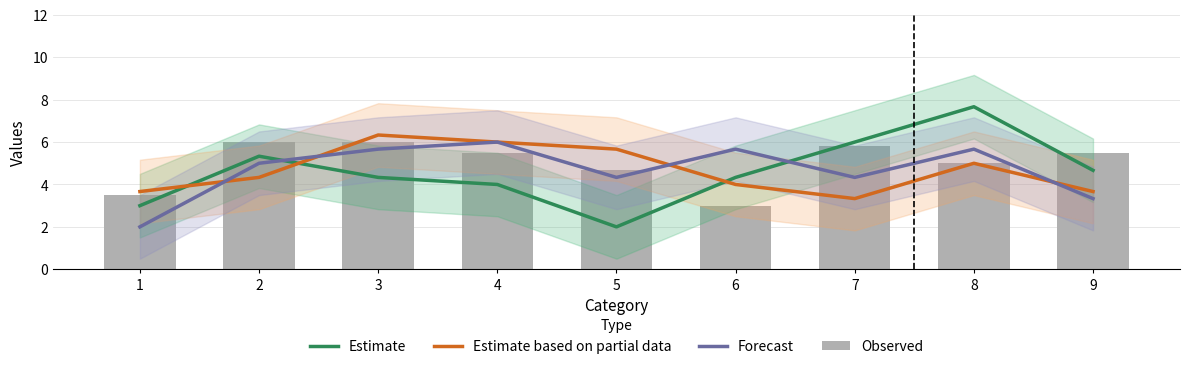

List the series in order of their peak value, highest first.

Estimate, Estimate based on partial data, Forecast, Observed